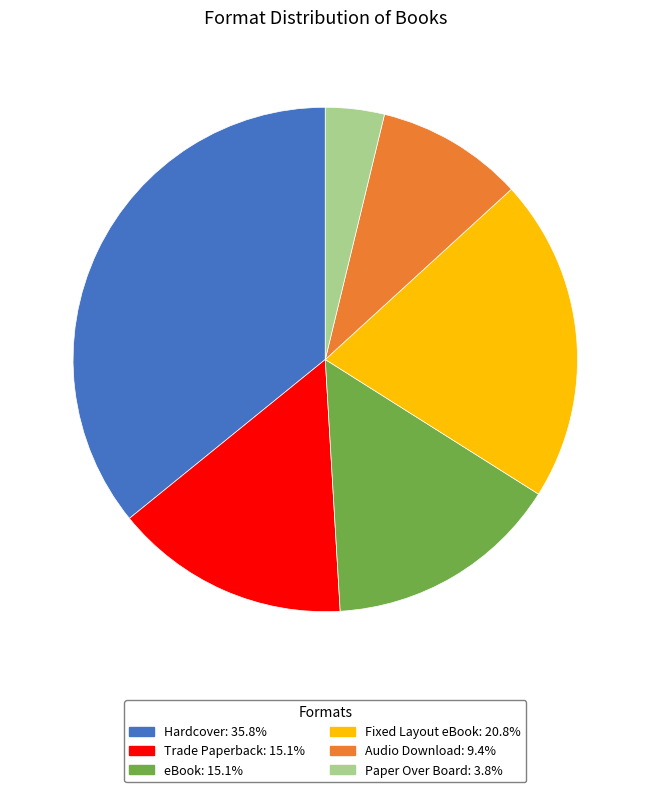

Which slice is the largest?

Hardcover